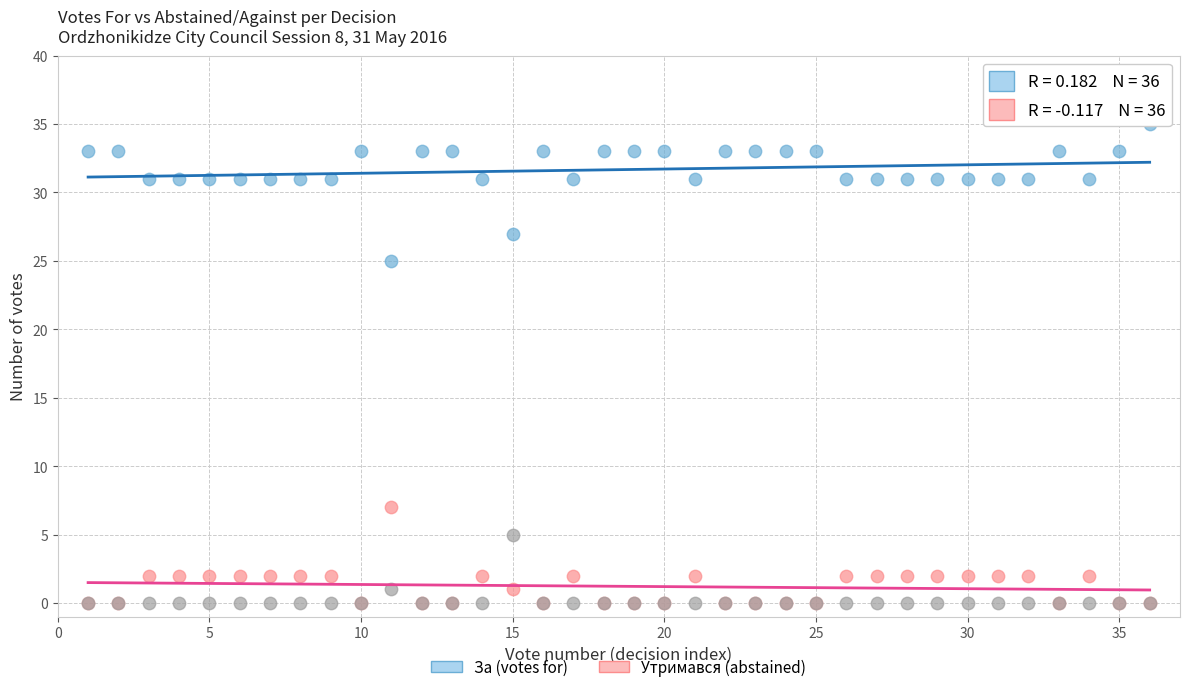

Across all series, what Y value is closest to 17?

25